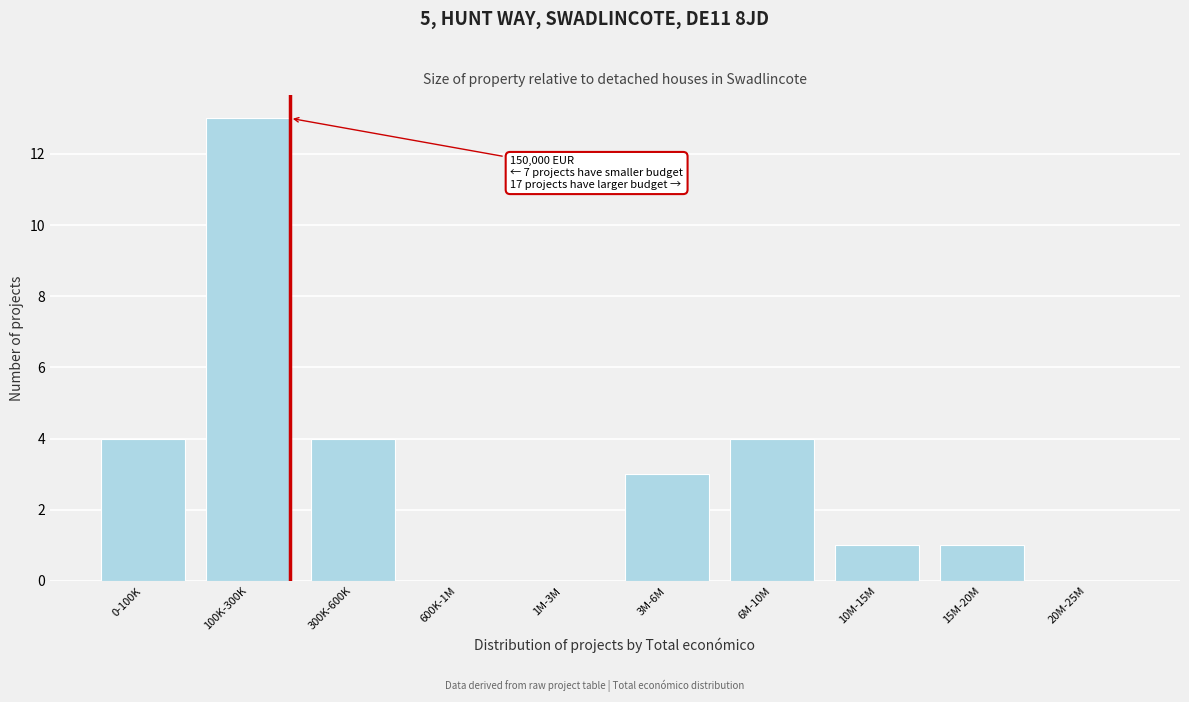

Reading left to right, extract all data points from this chart.

0-100K=4	100K-300K=13	300K-600K=4	600K-1M=0	1M-3M=0	3M-6M=3	6M-10M=4	10M-15M=1	15M-20M=1	20M-25M=0